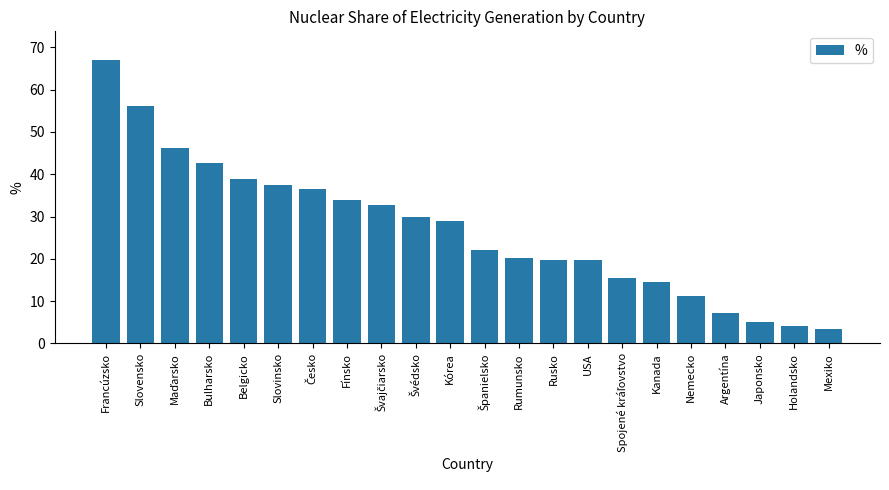

Does the chart contain any negative values?

No